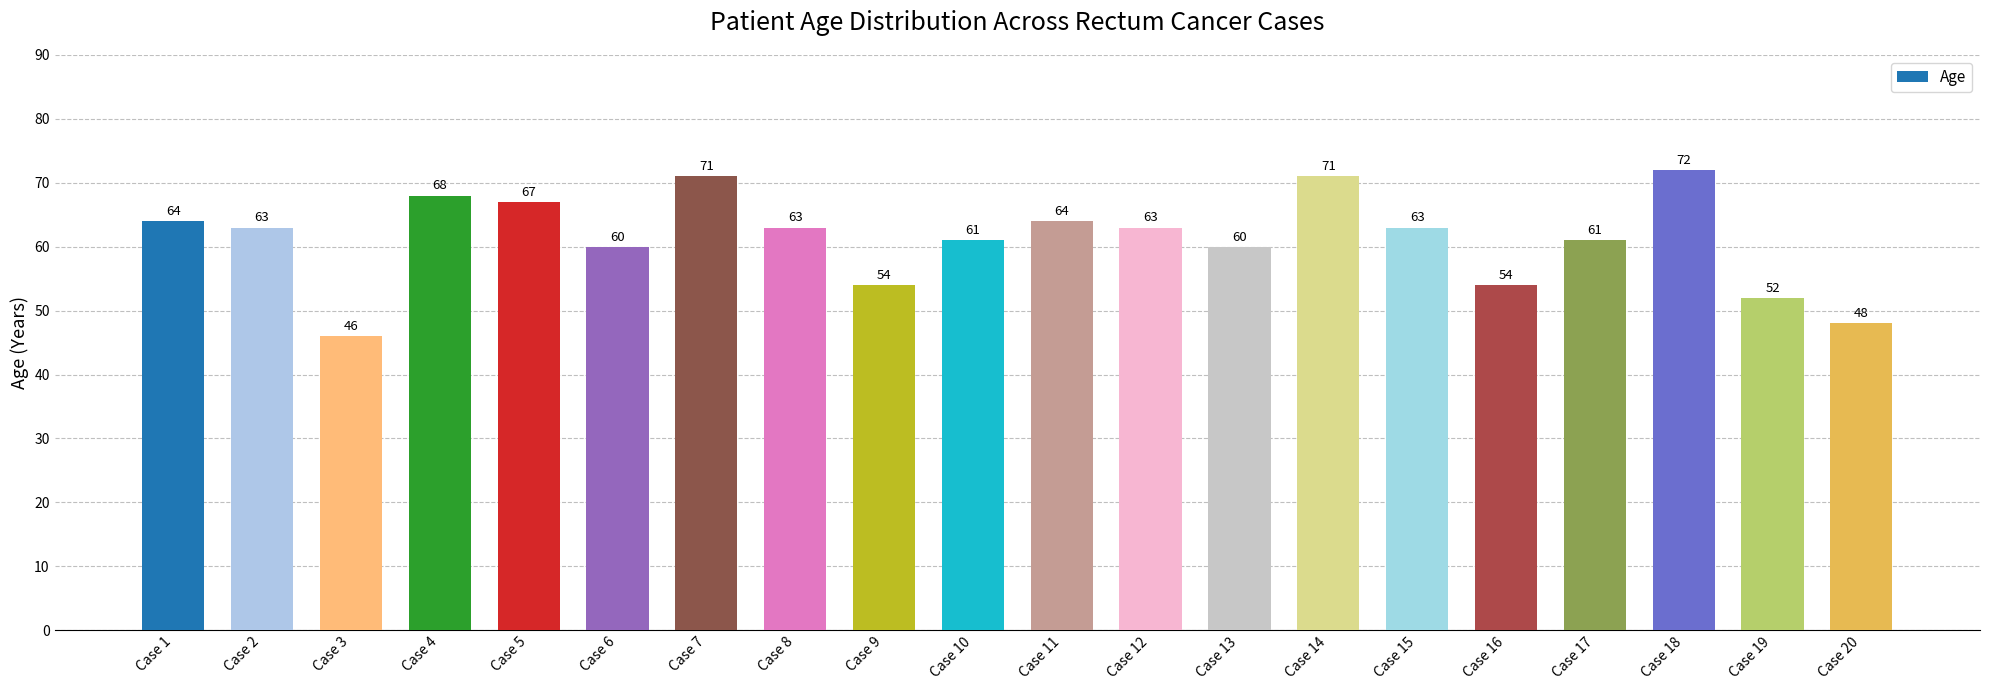

At which label does the data first exceed 63?

Case 1